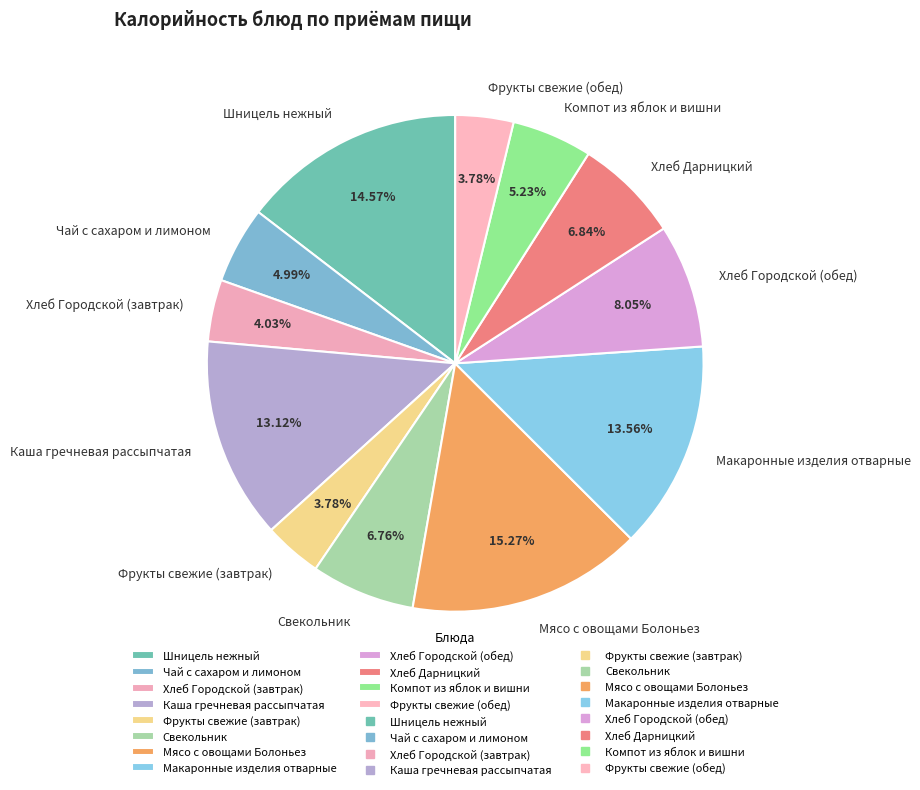

Combined, do Макаронные изделия отварные and Фрукты свежие (обед) account for over 50%?

No